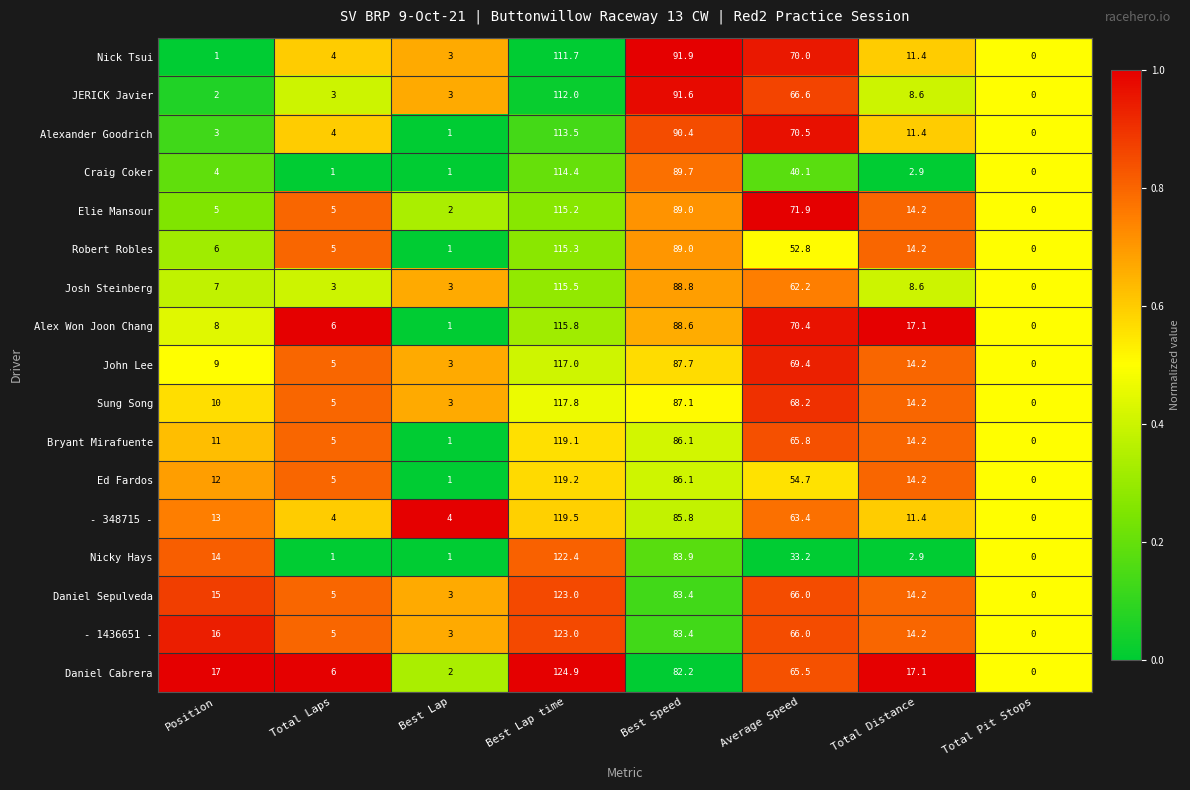

At which category does the chart reach its peak across all series?

Best Lap time